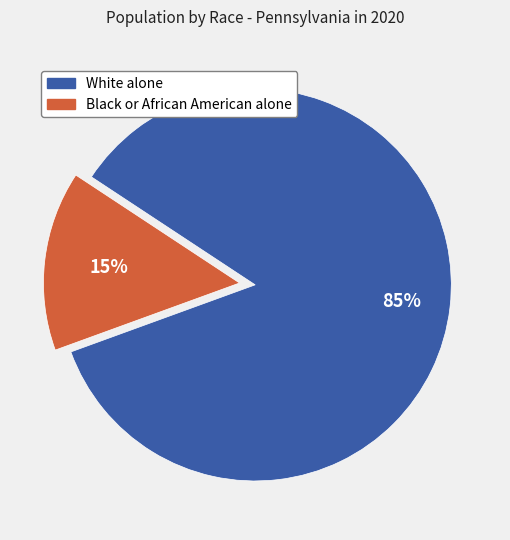

To the nearest percent, what is the difference between the Black or African American alone and White alone slice percentages?

70%